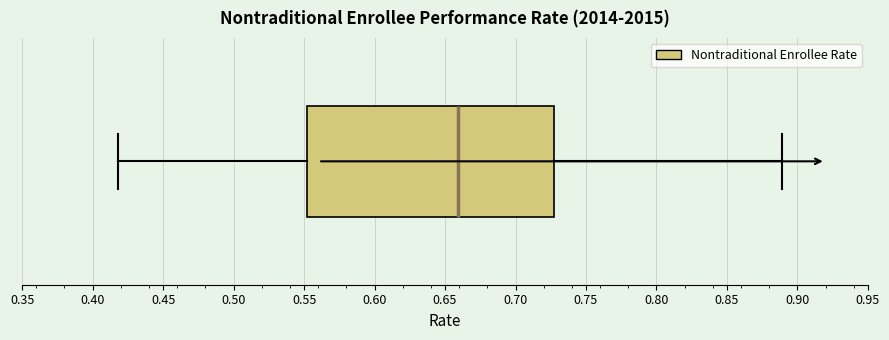

Transcribe this box plot: give where the median line is, the range the box spans, and where the two whiskers end, as read against the x-axis. The values are not printed on the chart, so give them approximately, as read against the axis.

median 0.660, box 0.550 to 0.725, whiskers 0.420 to 0.890